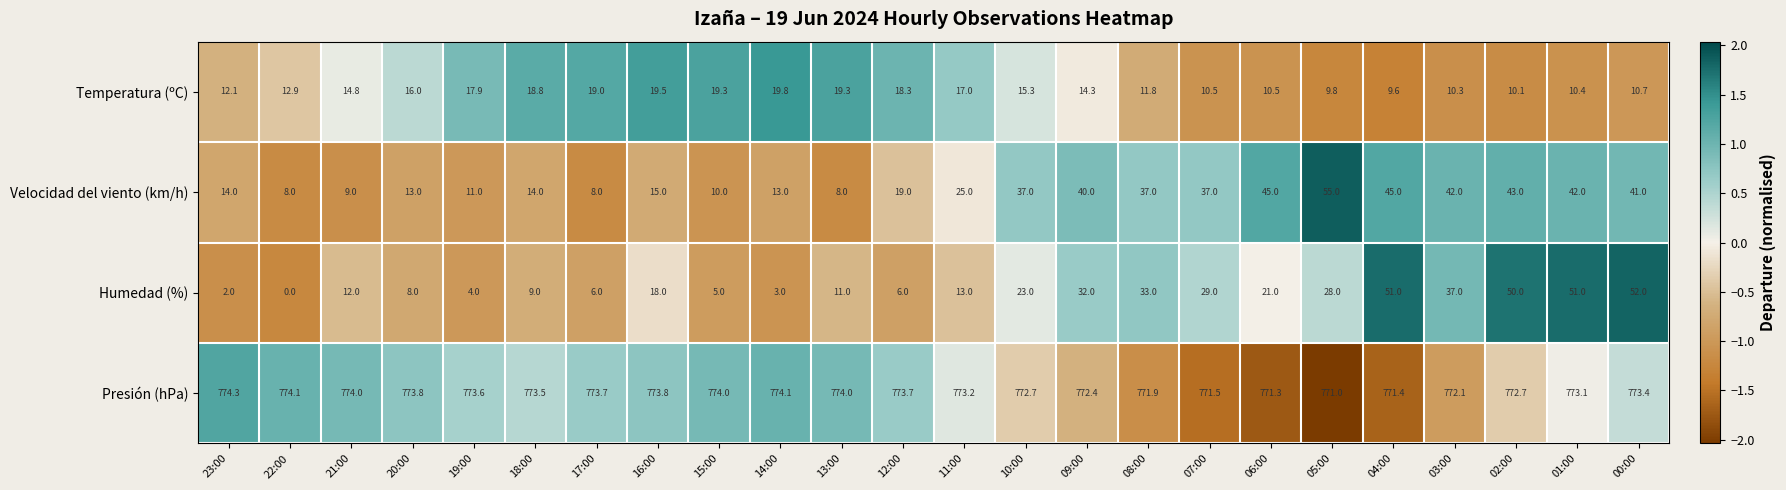

List the series in order of their peak value, highest first.

Presión (hPa), Velocidad del viento (km/h), Humedad (%), Temperatura (ºC)